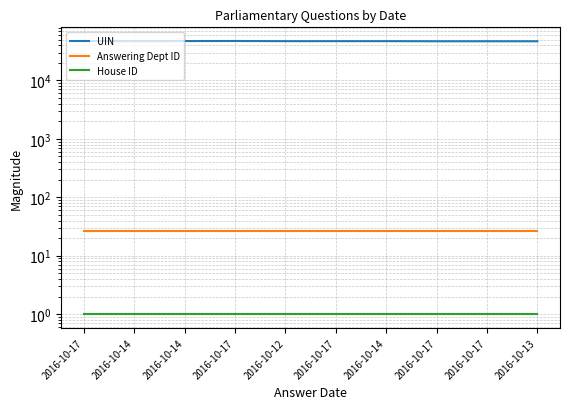

Reading right to left, list all the values displayed in this chart.

UIN: 2016-10-13=46711	2016-10-17=46726	2016-10-17=46725	2016-10-14=46927	2016-10-17=46897	2016-10-12=46898	2016-10-17=47219	2016-10-14=47119	2016-10-14=47013	2016-10-17=47197
Answering Dept ID: 2016-10-13=27	2016-10-17=27	2016-10-17=27	2016-10-14=27	2016-10-17=27	2016-10-12=27	2016-10-17=27	2016-10-14=27	2016-10-14=27	2016-10-17=27
House ID: 2016-10-13=1	2016-10-17=1	2016-10-17=1	2016-10-14=1	2016-10-17=1	2016-10-12=1	2016-10-17=1	2016-10-14=1	2016-10-14=1	2016-10-17=1